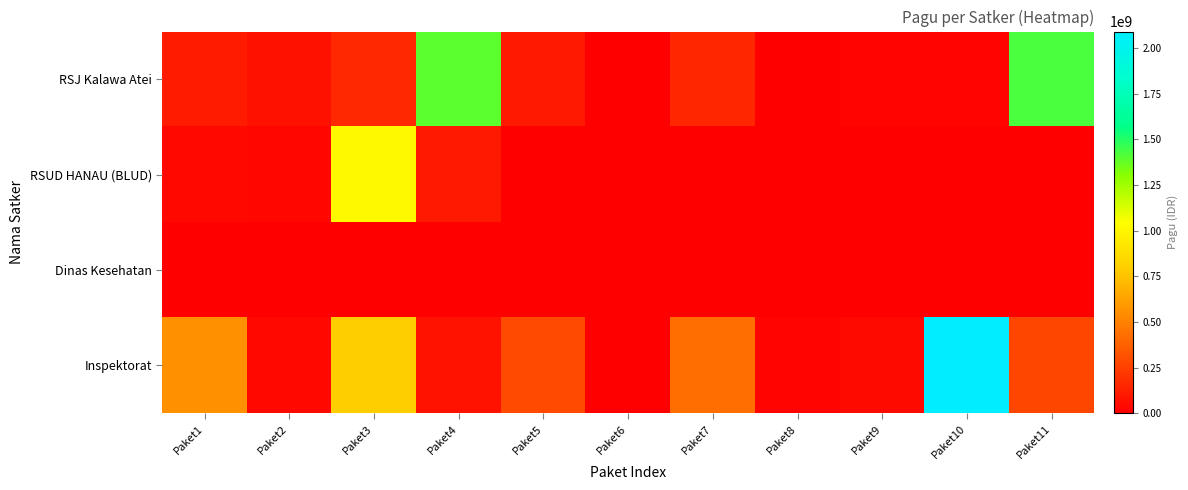

Which series has the largest total across all categories?

Inspektorat